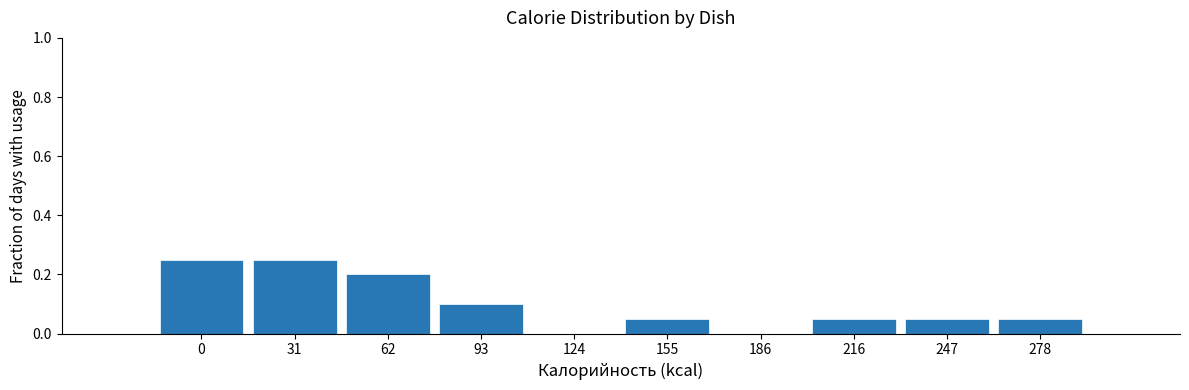

What is the sum of all values?

1.0